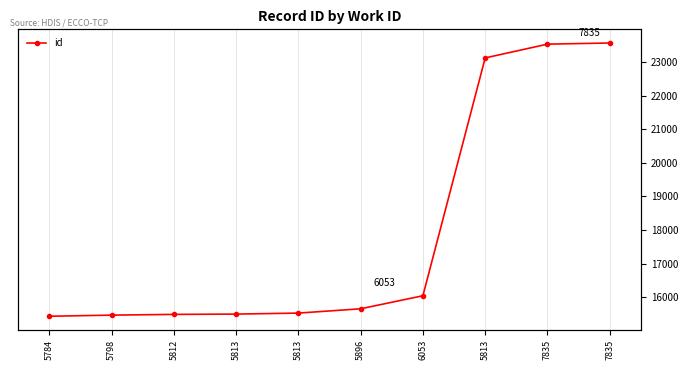

What is the average value?

17935